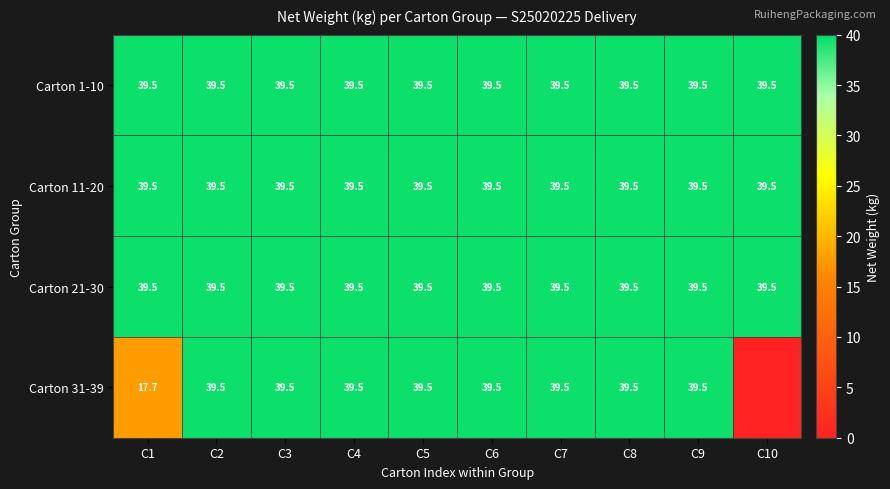

What is the sum of the Carton 31-39 values at C1 and C3?

57.2